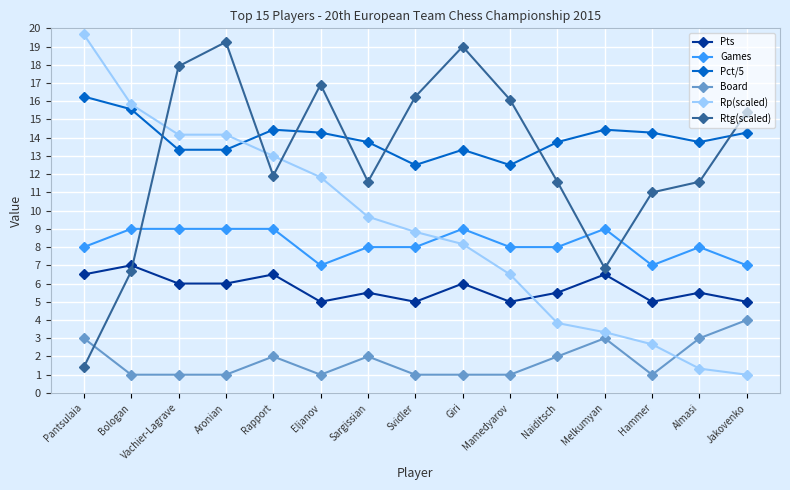

At which category is the sum across all series the highest?

Aronian